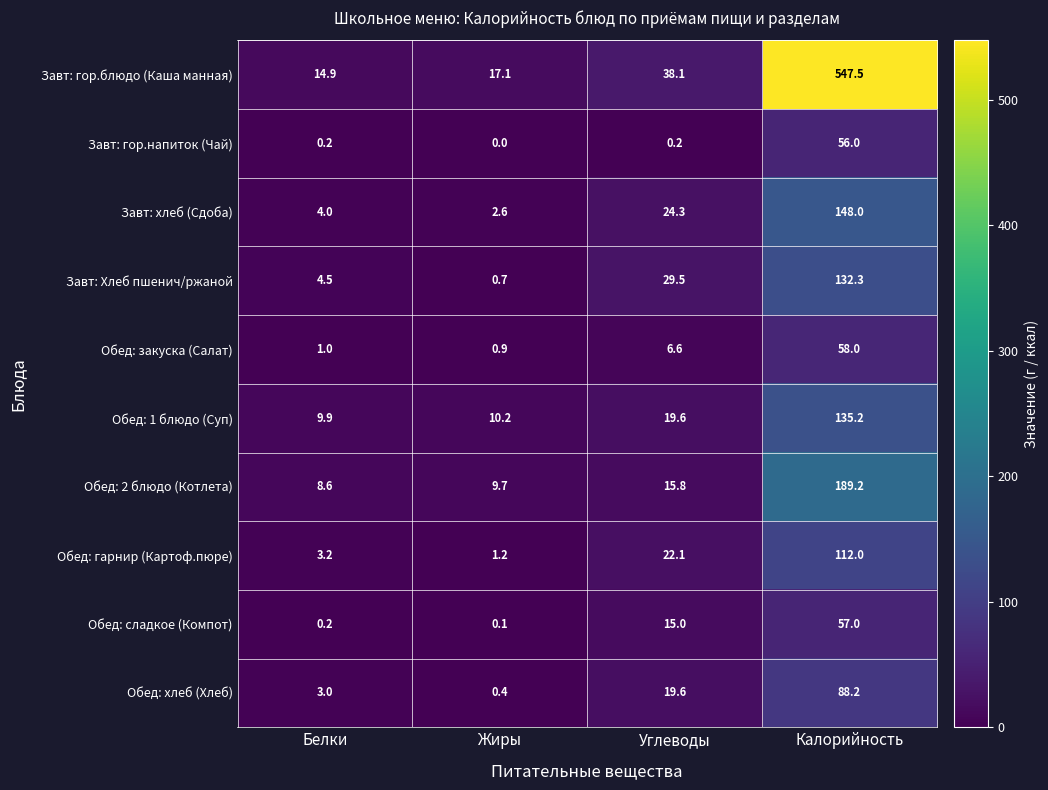

At how many categories does at least one series exceed 234?

1